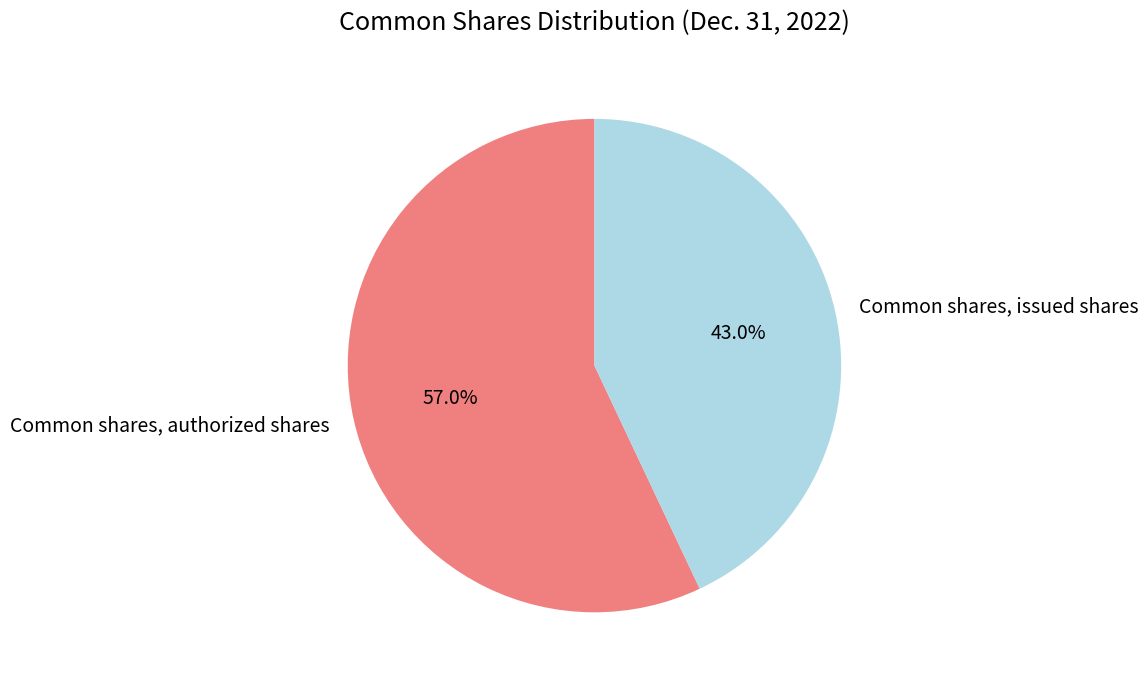

Which category accounts for the majority?

Common shares, authorized shares